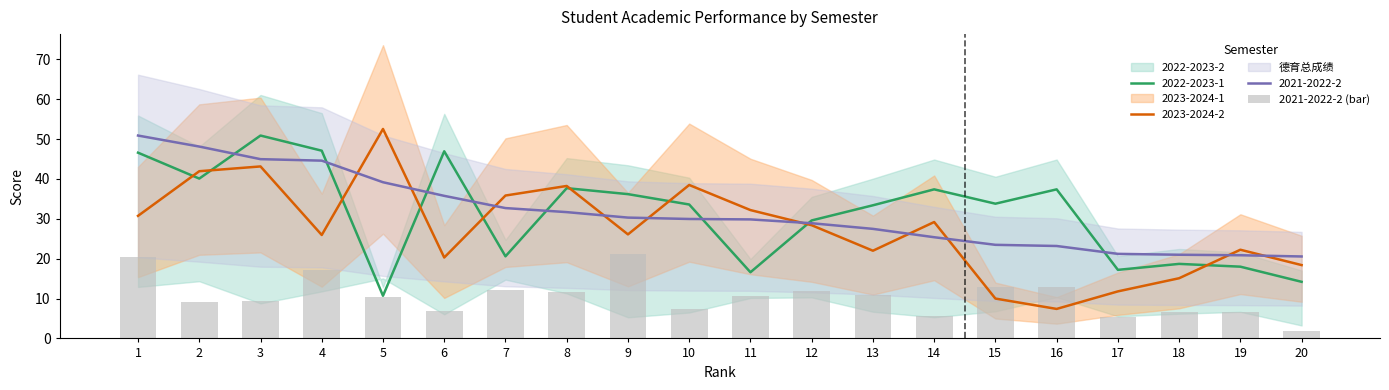

Is it true that the value at 1 is 20.4?

True